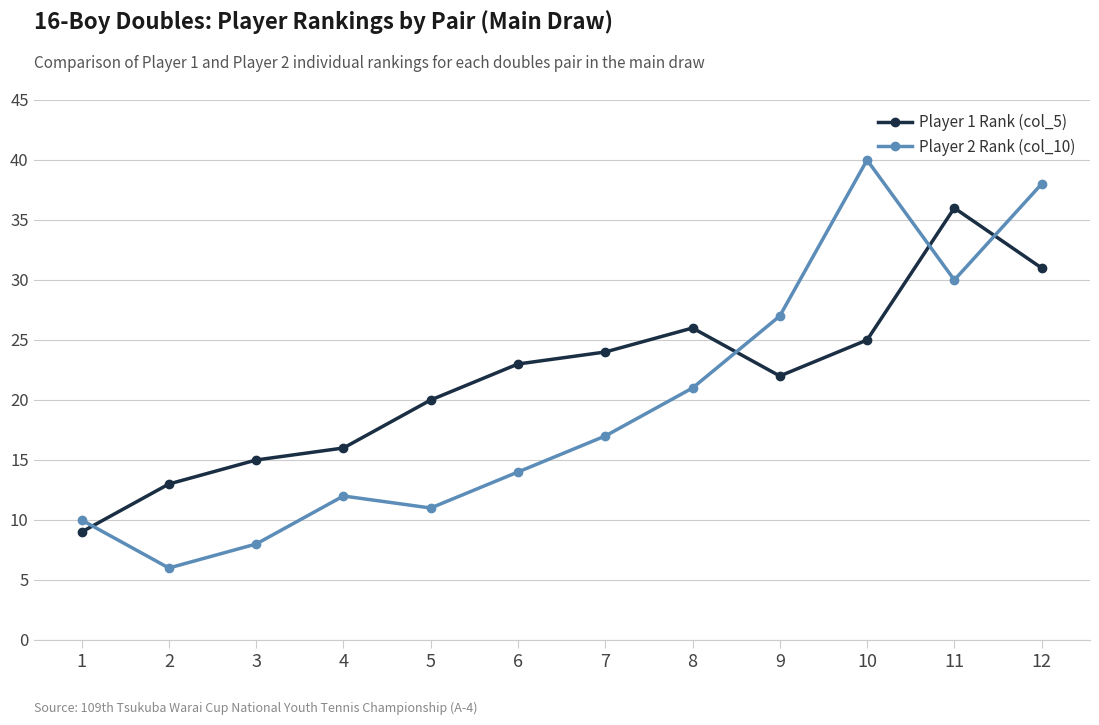

What is the difference between the second highest and second lowest values in the Player 1 Rank (col_5) series?

18